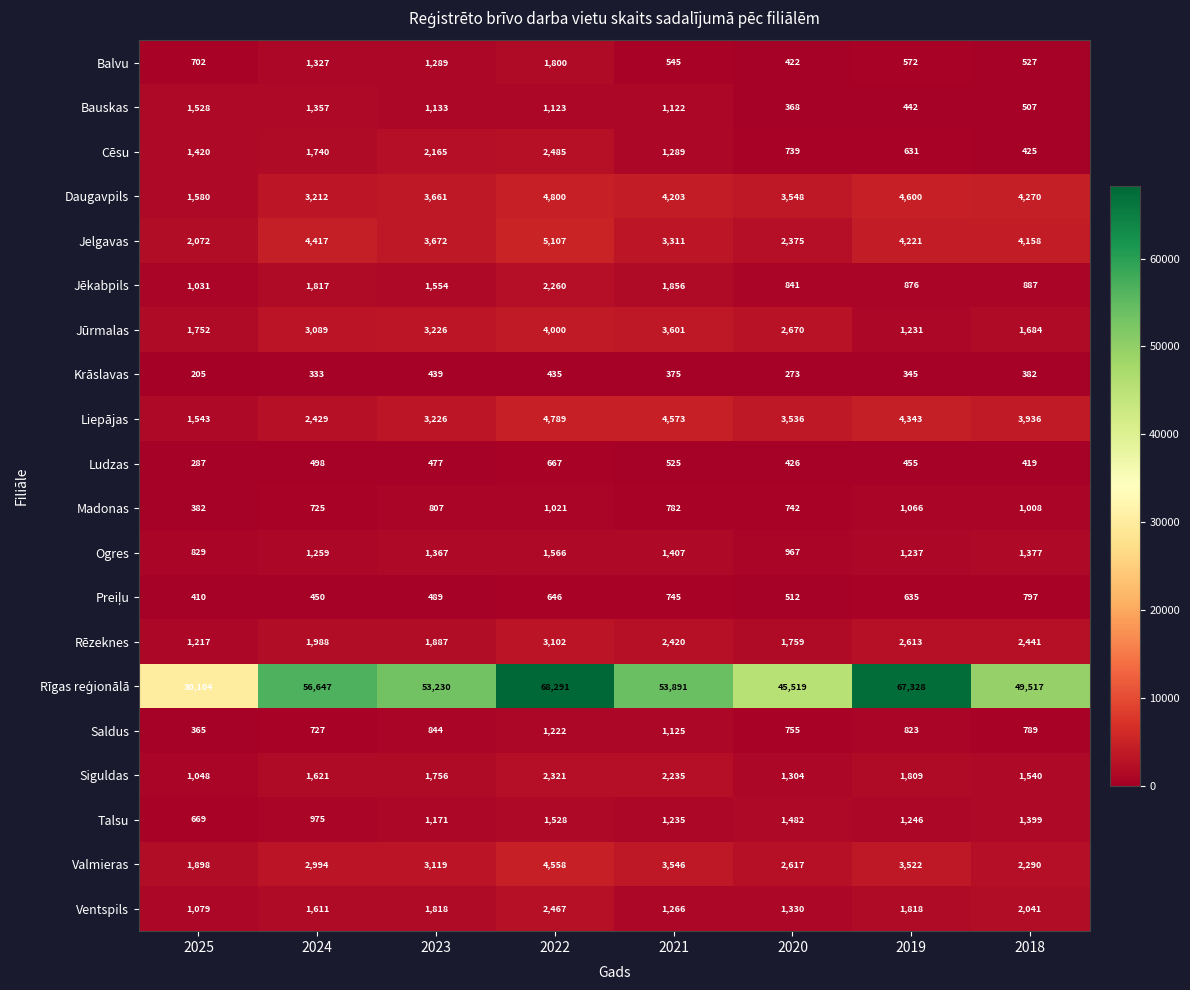

At which label is Saldus closest to 793?

2018